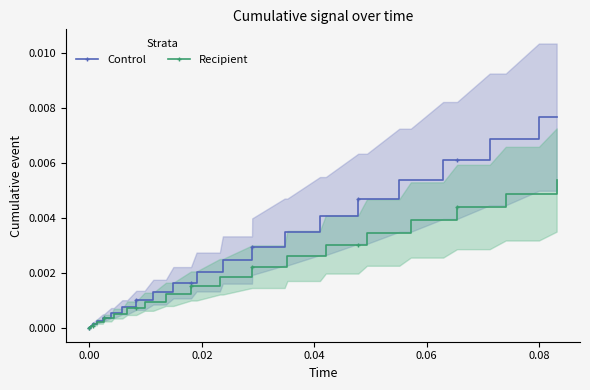

List the series in order of their peak value, highest first.

Control, Recipient